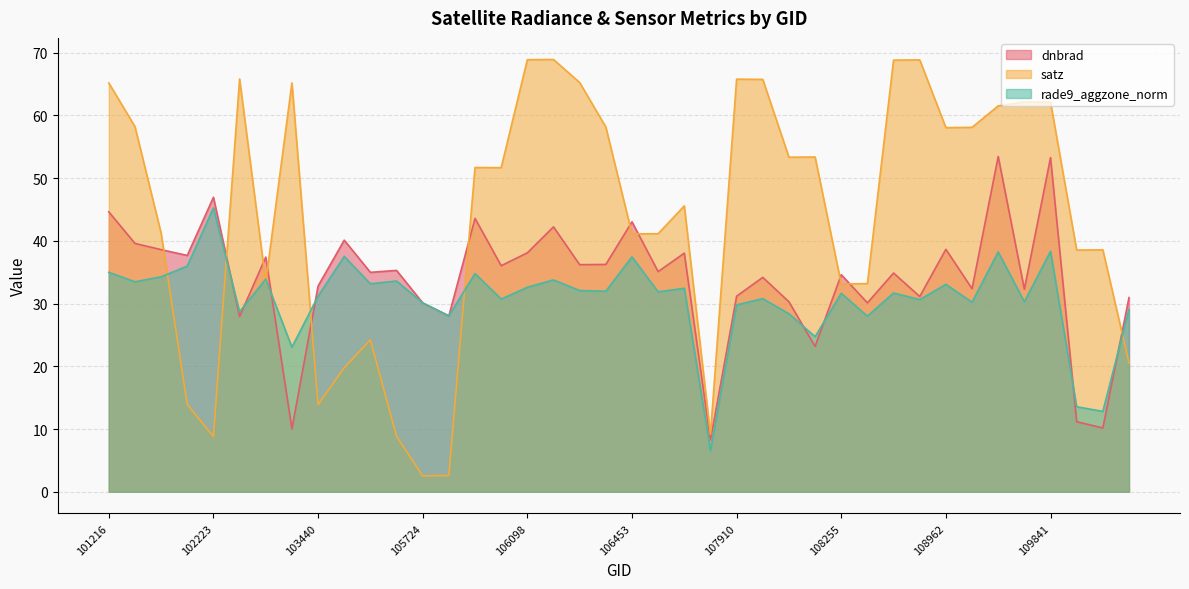

How many values in the dnbrad series are below 35?

20